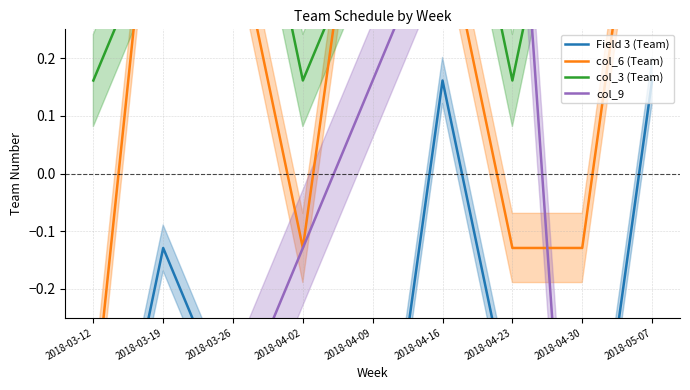

Reading left to right, what are all the values shown in this chart?

Field 3 (Team): -0.7	-0.1	-0.4	-0.7	-0.7	0.2	-0.4	-0.7	0.2
col_6 (Team): -0.4	0.7	0.5	-0.1	0.7	0.5	-0.1	-0.1	0.7
col_3 (Team): 0.2	0.5	0.7	0.2	0.5	0.7	0.2	0.7	0.5
col_9: -1.0	-0.7	-0.4	-0.1	0.2	0.5	0.7	-1.0	-1.0